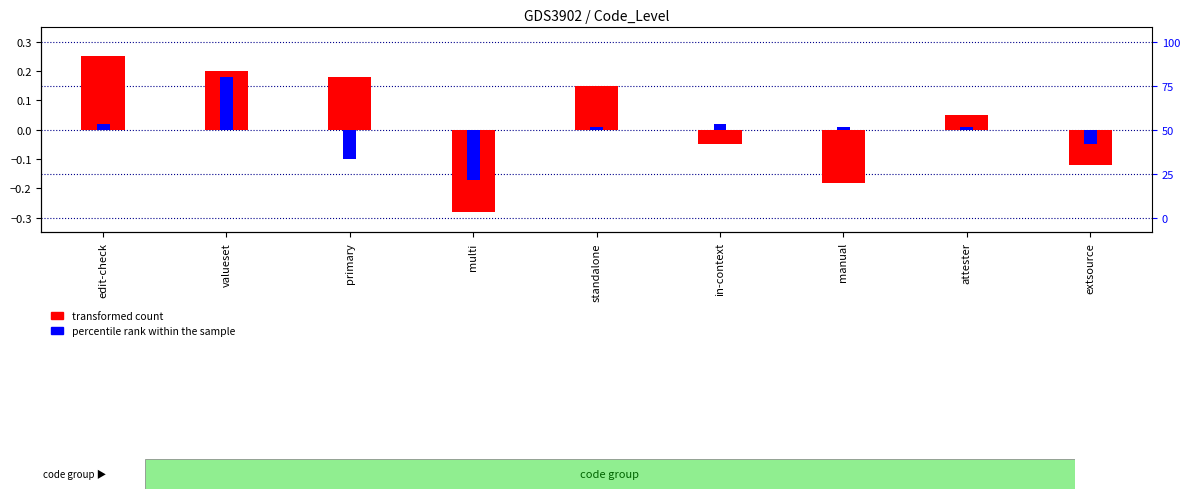

What is the difference between the maximum and minimum values in the transformed count series?

0.5